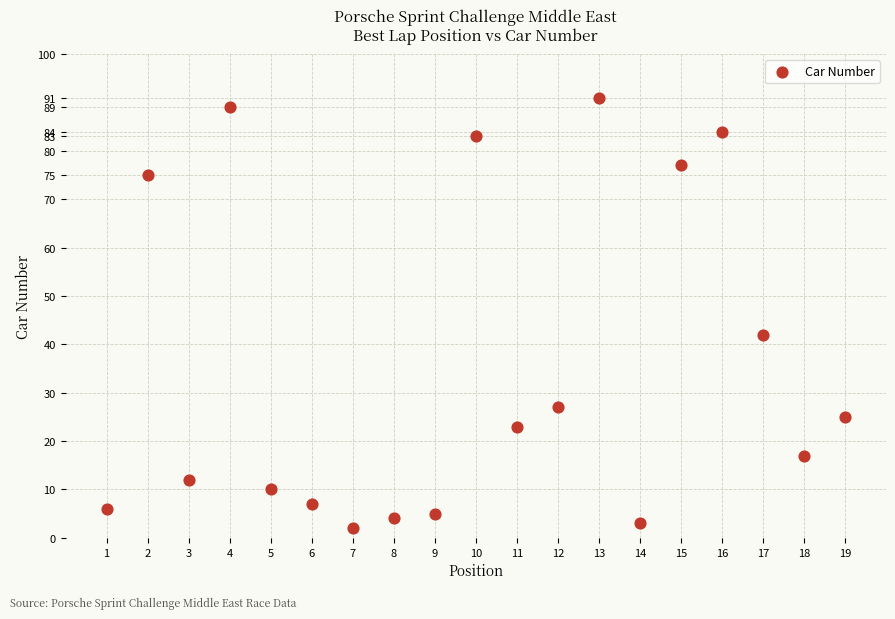

What is the range of X values (max minus min)?

18